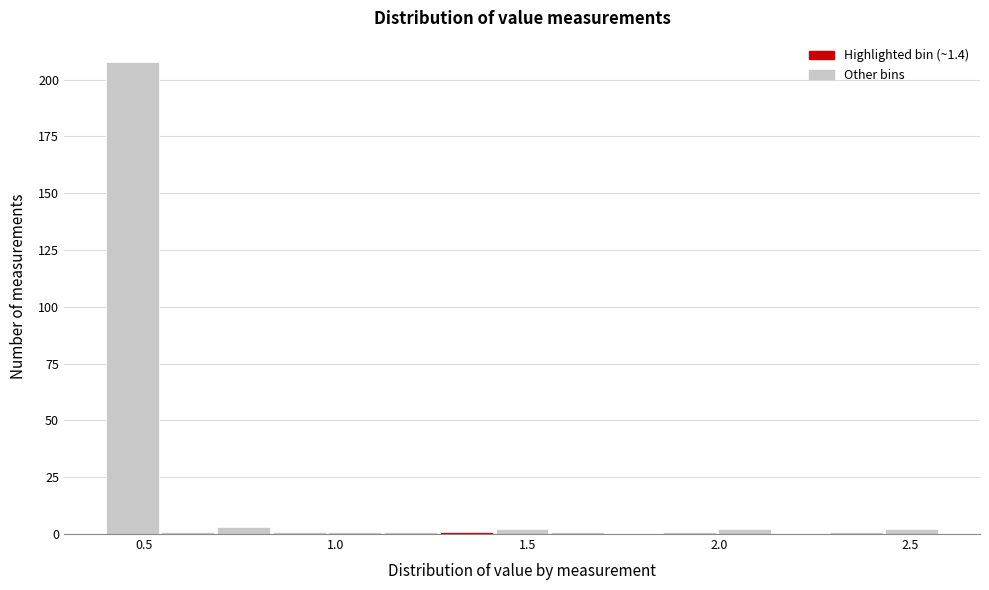

Around what value on the x-axis is the tallest bar? Give the approximate position of its centre, as read against the axis.

0.45